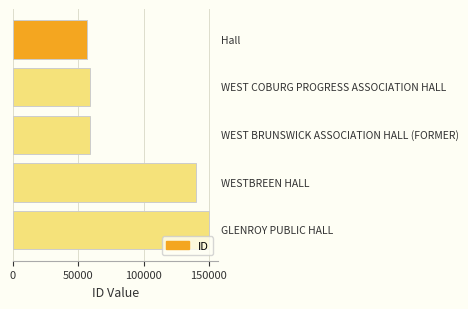

What is the sum of all values?

464609